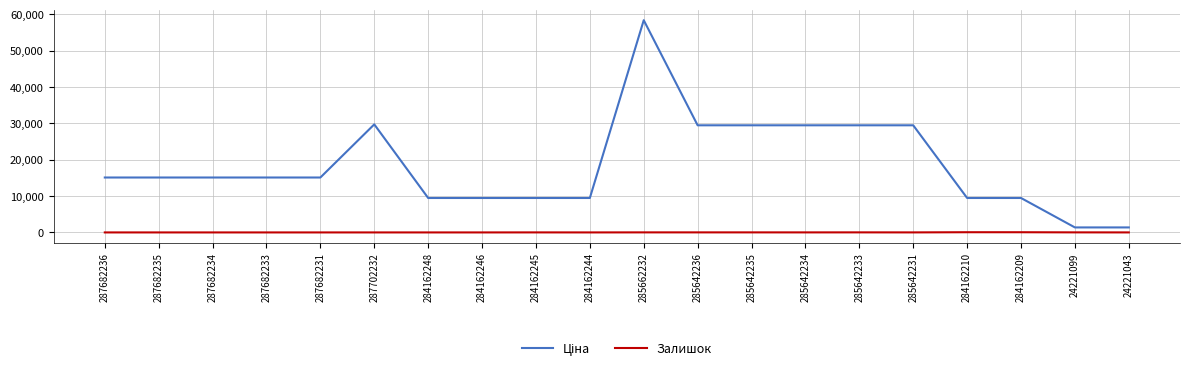

What is the total value across all series at 284162246?

9480.1